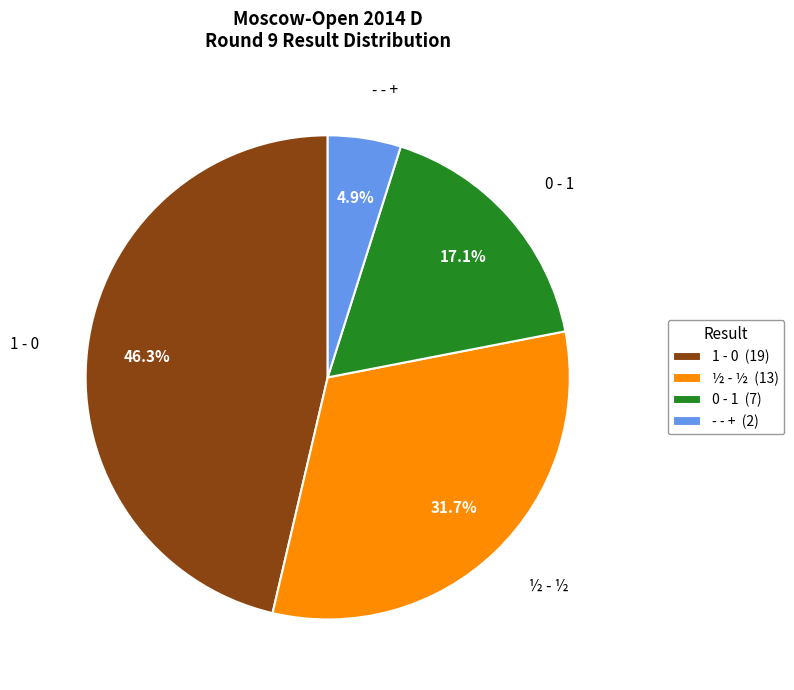

To the nearest percent, what percentage of the pie is 1 - 0?

46%